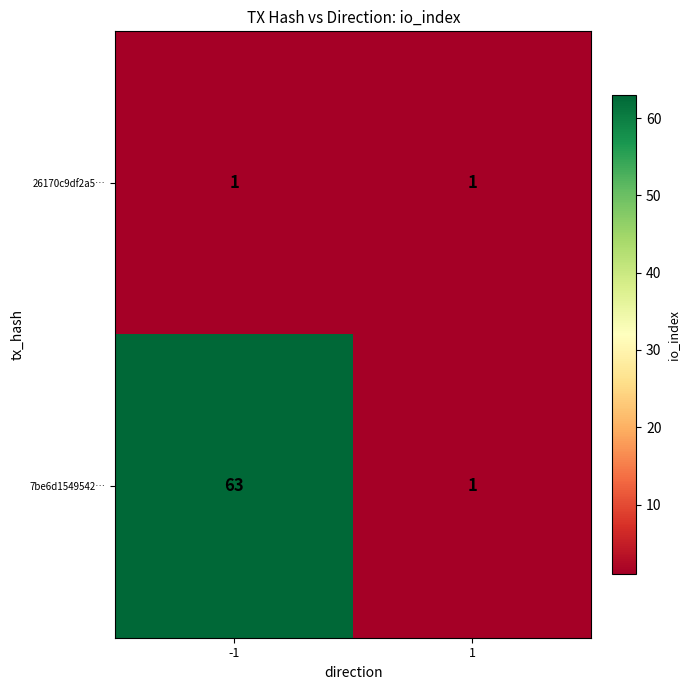

What is the greatest value displayed?

63